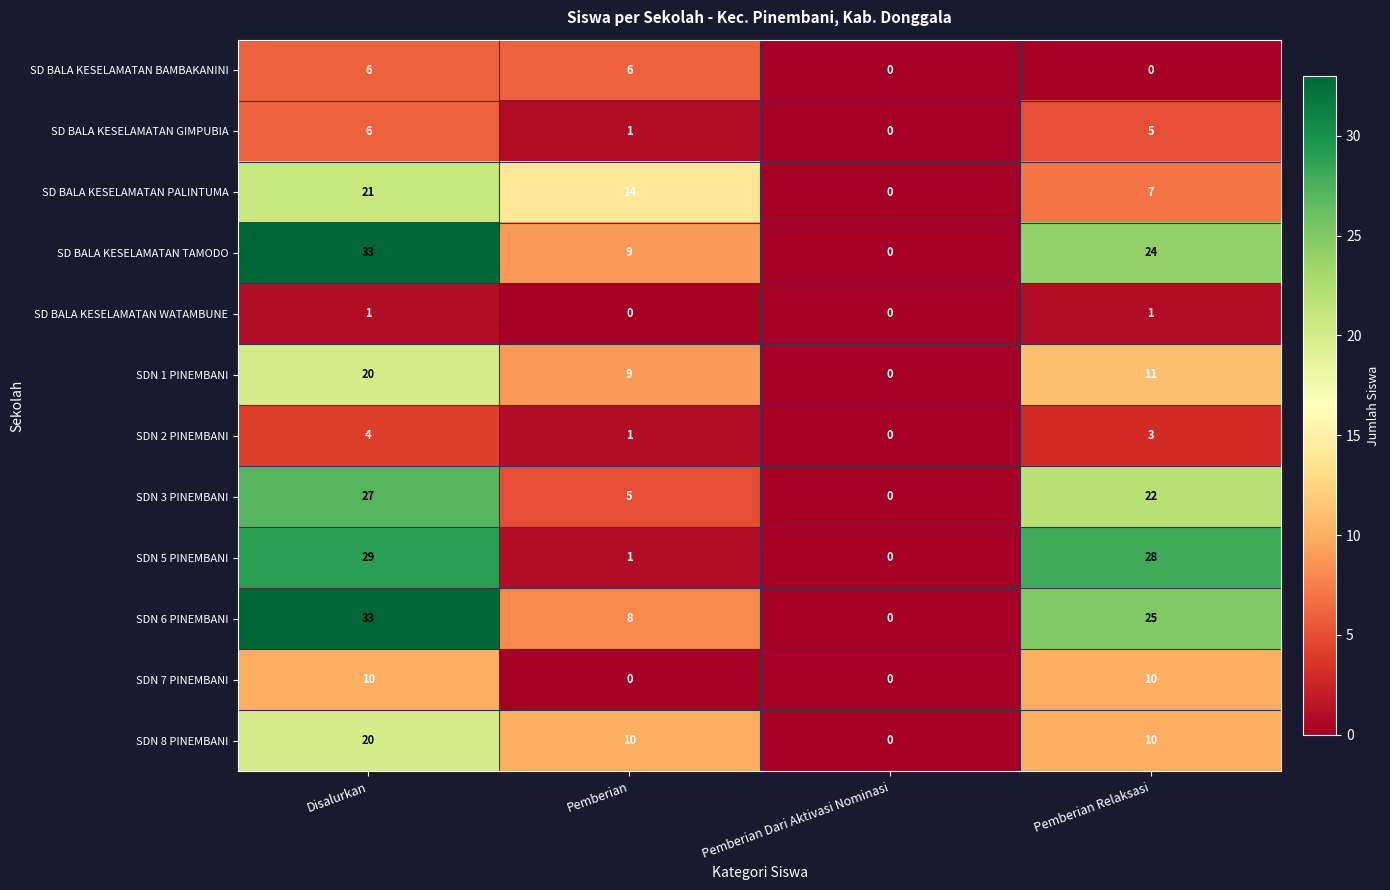

What is the sum of the SDN 8 PINEMBANI values at Disalurkan and Pemberian?

30